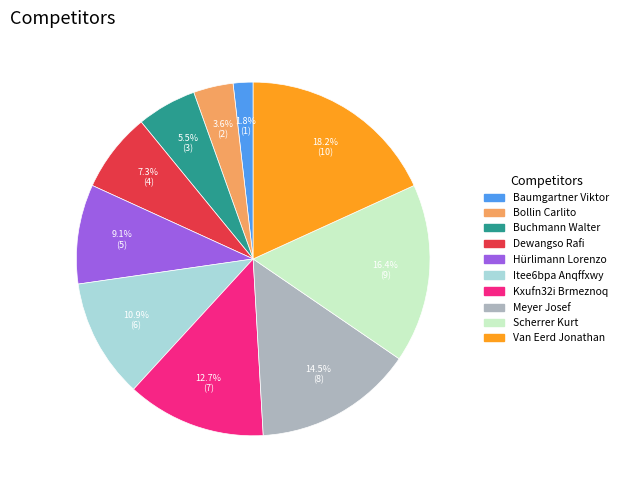

What percentage is the Van Eerd Jonathan slice, to the nearest percent?

18%